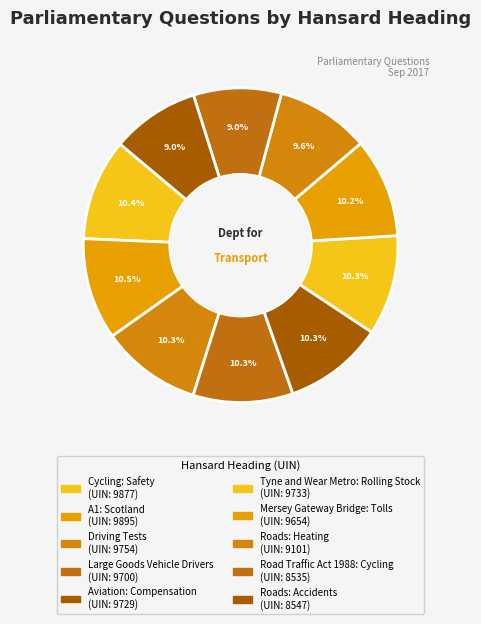

How many slices are in this pie chart?

10